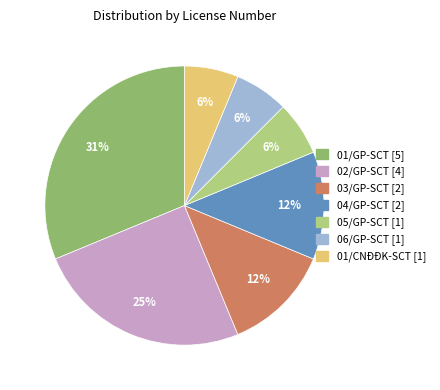

Which has a higher value, 03/GP-SCT or 06/GP-SCT?

03/GP-SCT